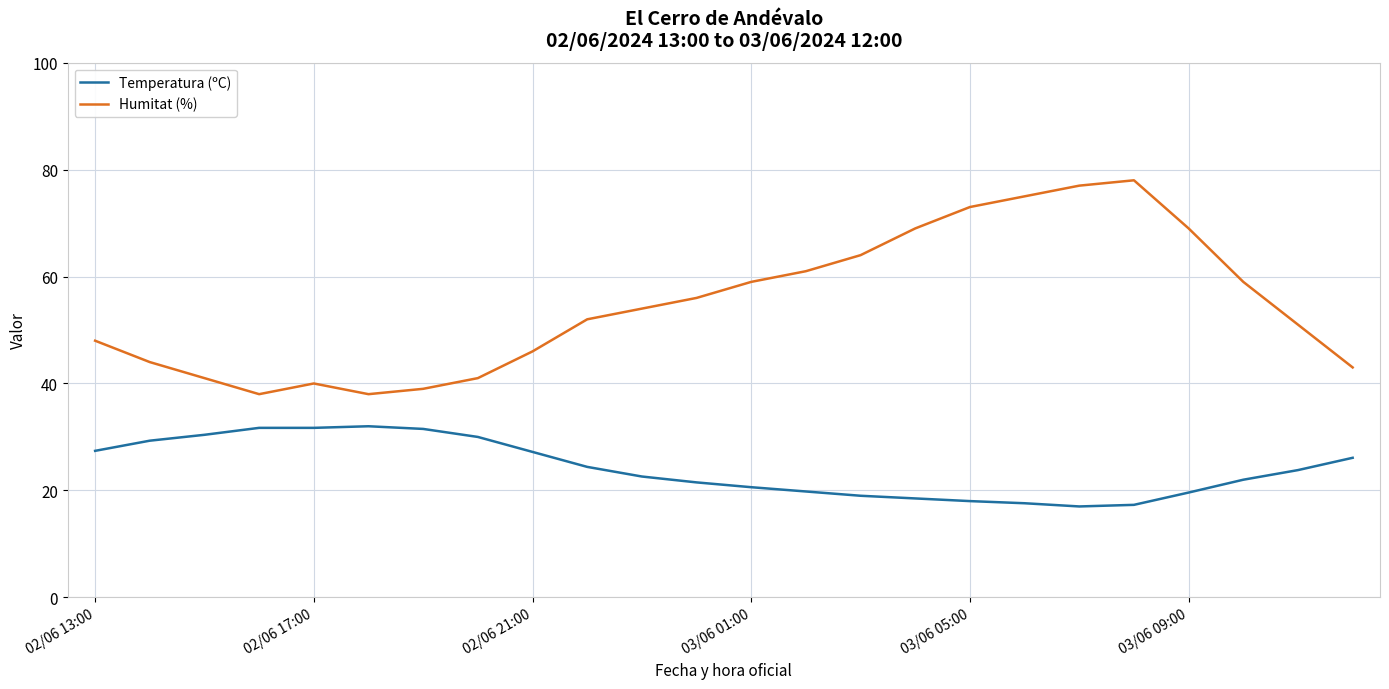

What is the average value of the Humitat (%) series?

54.8